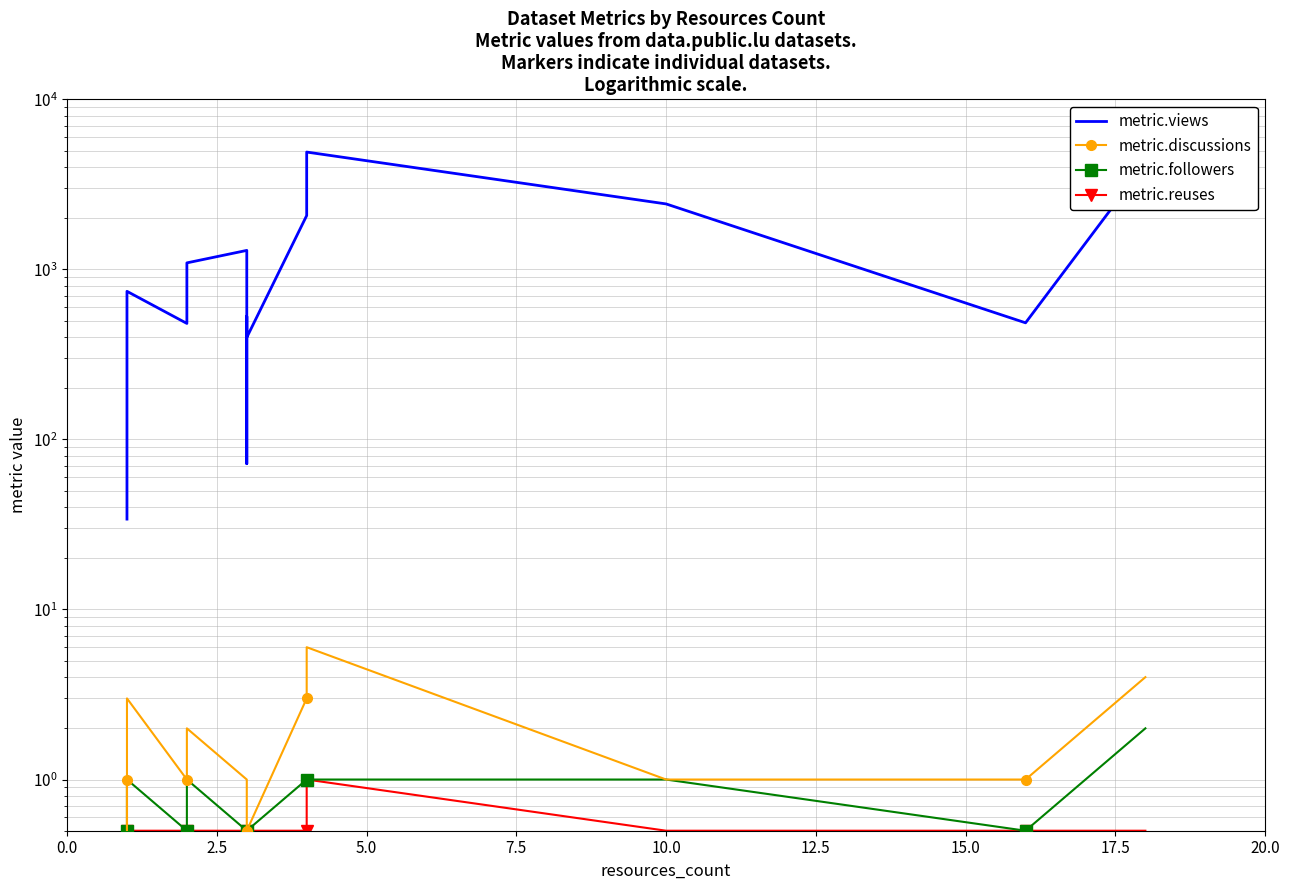

Is this an area chart (filled region under the line)?

No